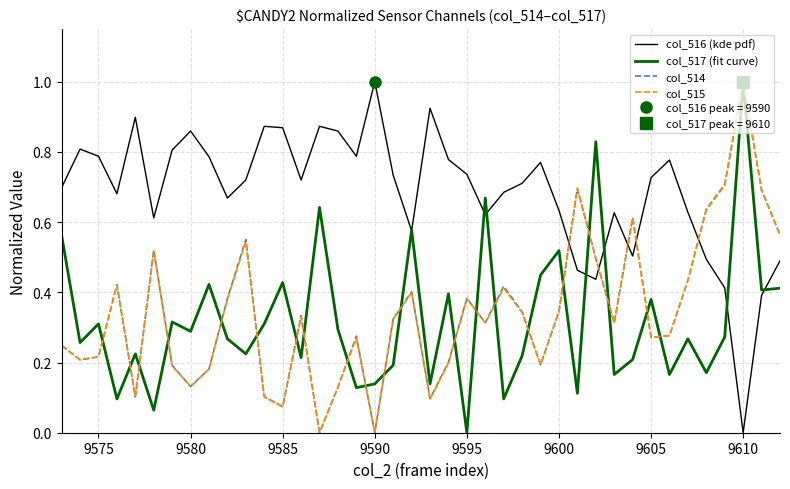

Which series has the widest spread of values?

col_516 (kde pdf)